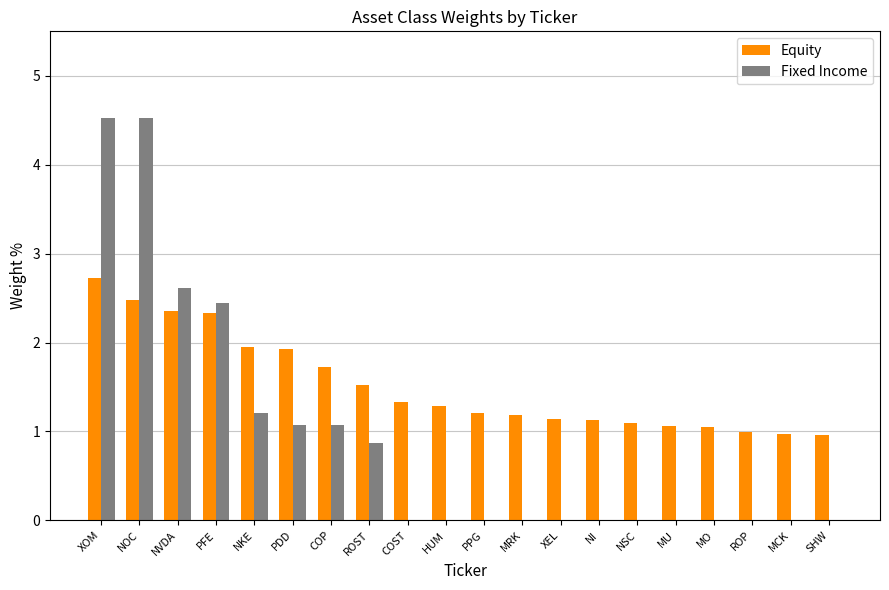

The value of Fixed Income at XOM is 4.5. True or false?

True